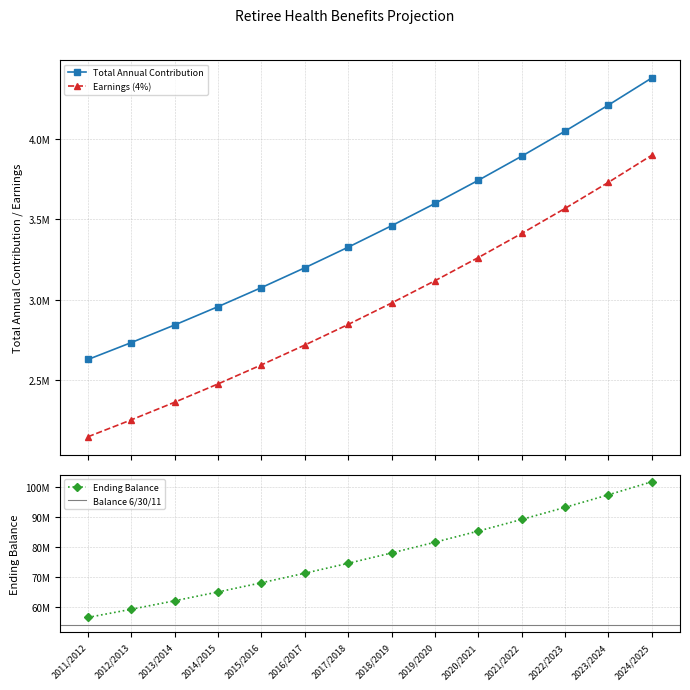

What position from the left is 2017/2018?

7